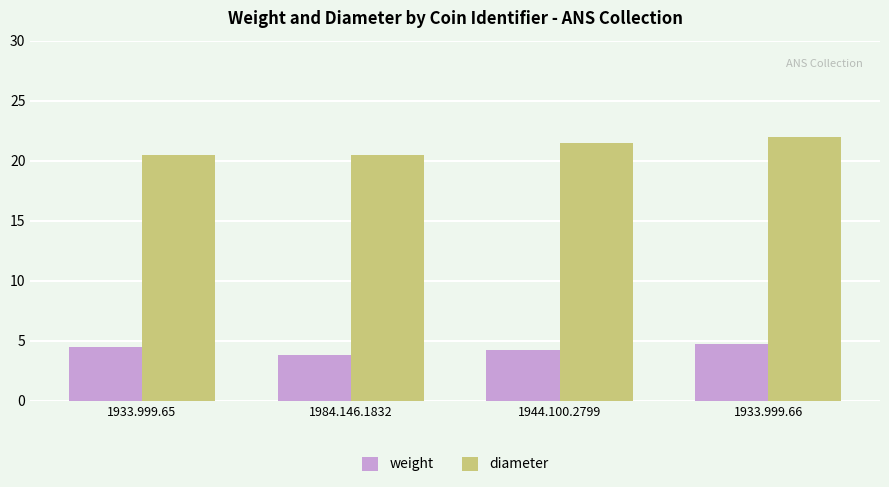

At which category is the sum across all series the highest?

1933.999.66